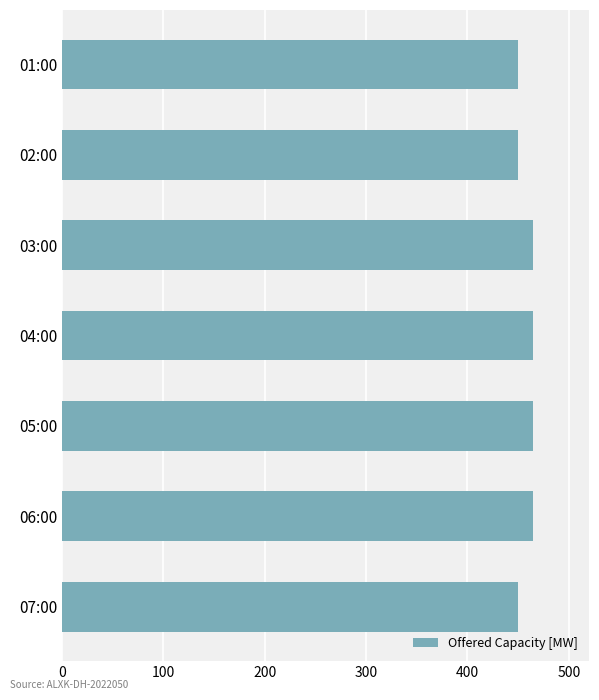

Reading bottom to top, transcribe all the data shown in this chart.

07:00=450	06:00=465	05:00=465	04:00=465	03:00=465	02:00=450	01:00=450